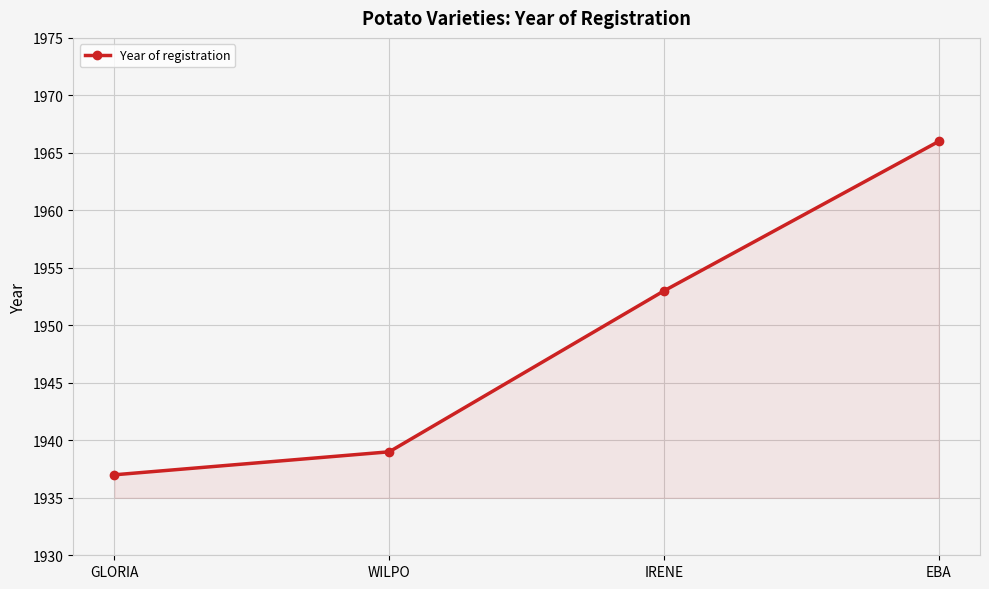

How many lines are shown in the chart?

1